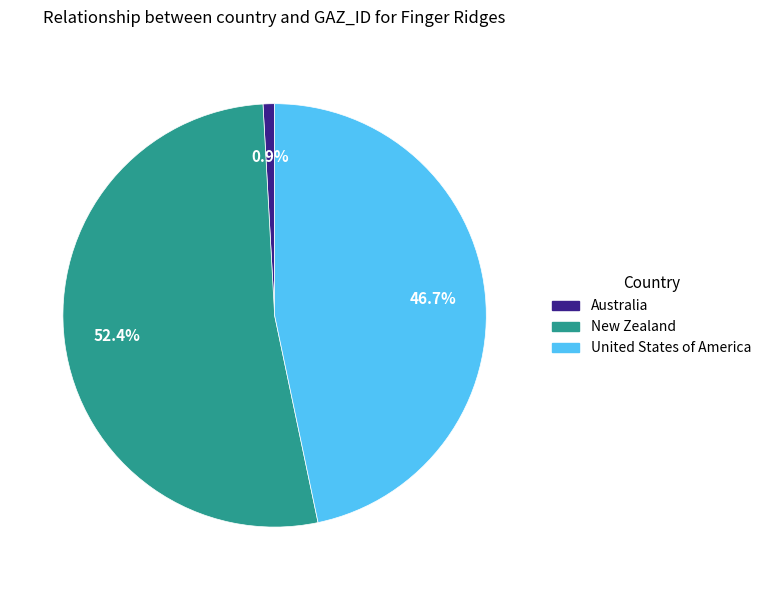

Is New Zealand the majority of the pie?

Yes